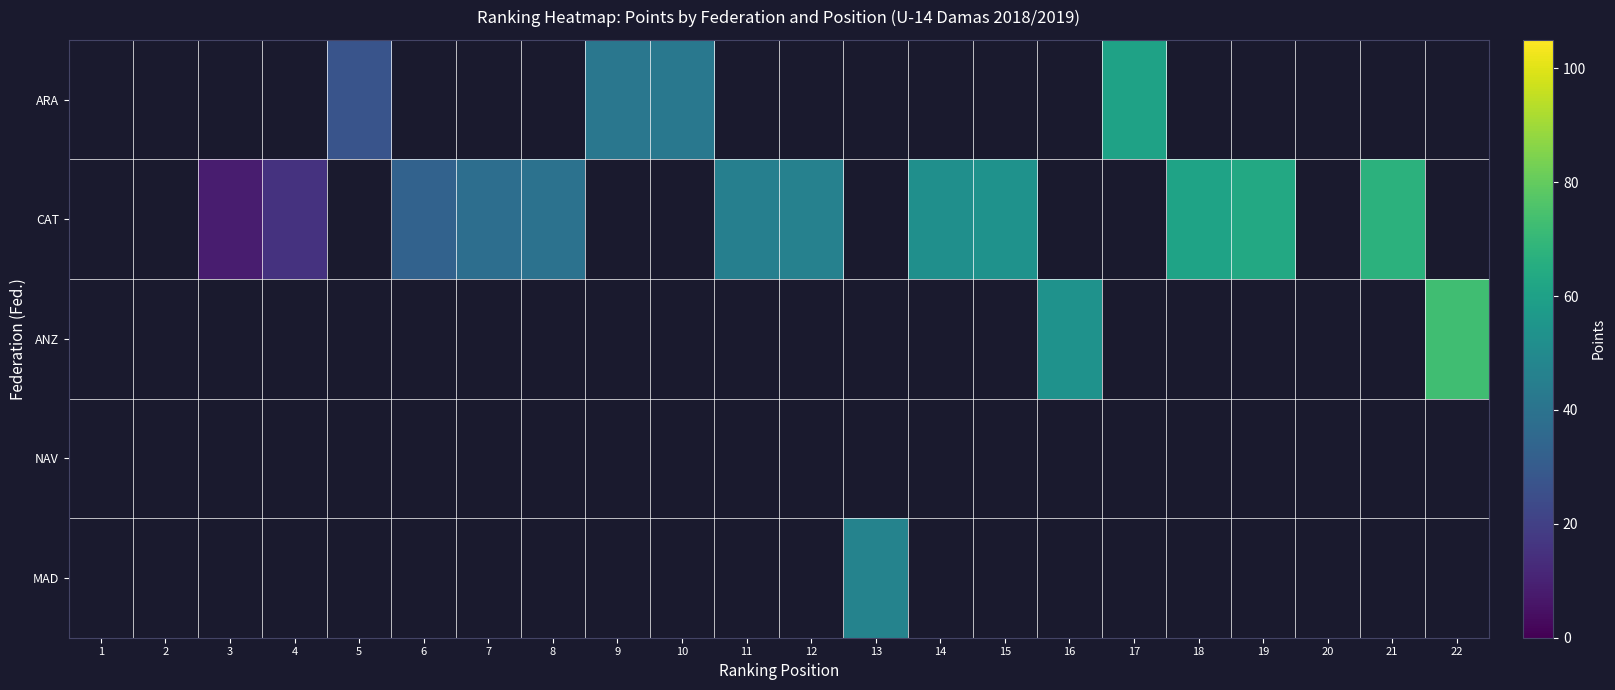

At which category does the chart reach its minimum across all series?

3